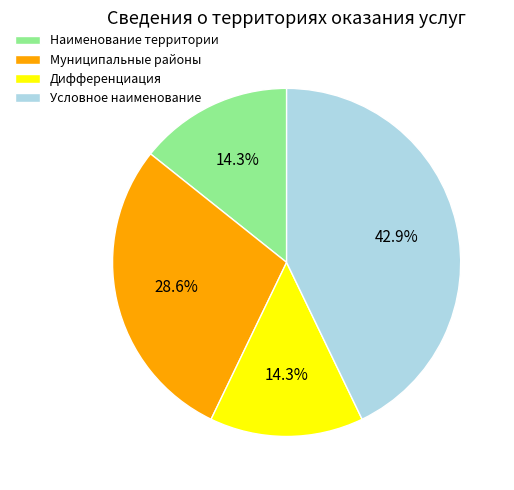

What percentage do Муниципальные районы and Наименование территории together represent?

42.9%